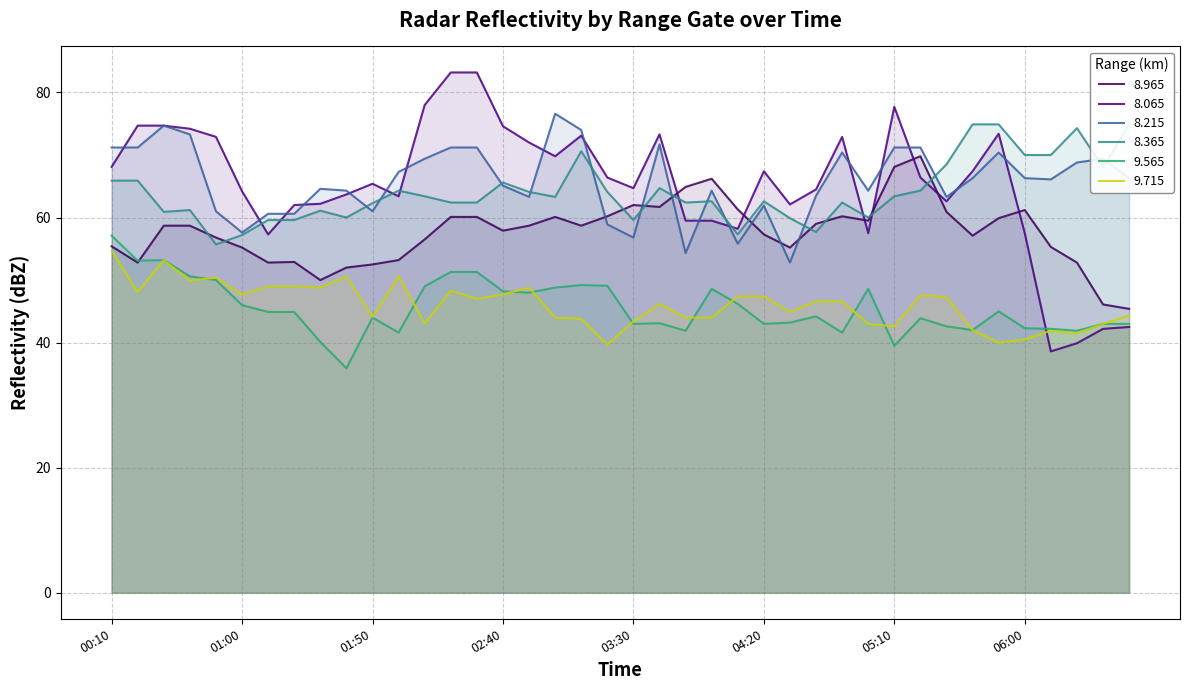

How many interior local valleys does the 9.565 series have?

11